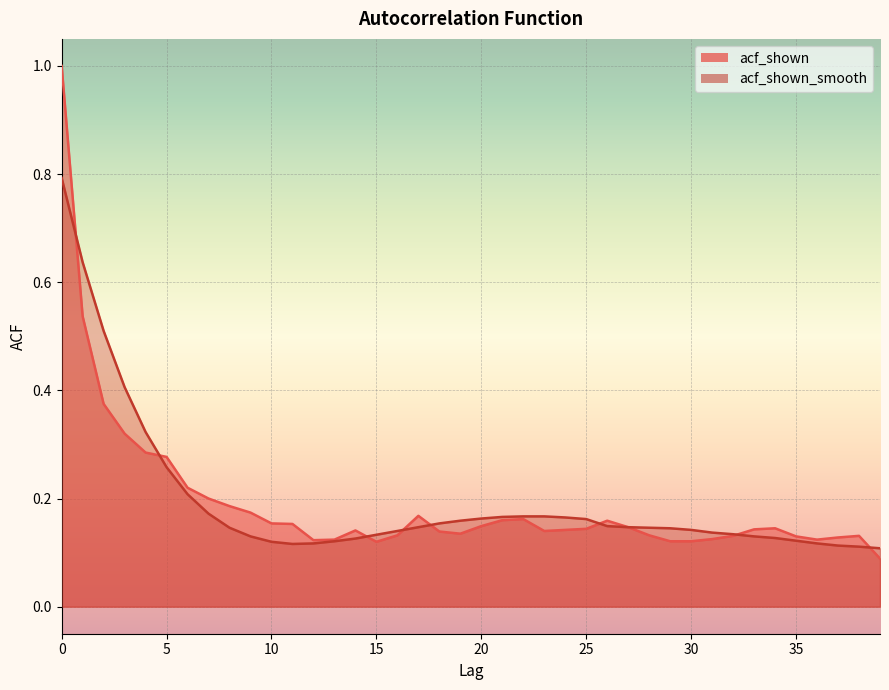

Reading left to right, list all the values displayed in this chart.

acf_shown: 0=1.0	1=0.5	2=0.4	3=0.3	4=0.3	5=0.3	6=0.2	7=0.2	8=0.2	9=0.2	10=0.2	11=0.2	12=0.1	13=0.1	14=0.1	15=0.1	16=0.1	17=0.2	18=0.1	19=0.1	20=0.1	21=0.2	22=0.2	23=0.1	24=0.1	25=0.1	26=0.2	27=0.1	28=0.1	29=0.1	30=0.1	31=0.1	32=0.1	33=0.1	34=0.1	35=0.1	36=0.1	37=0.1	38=0.1	39=0.1
acf_shown_smooth: 0=0.8	1=0.6	2=0.5	3=0.4	4=0.3	5=0.3	6=0.2	7=0.2	8=0.1	9=0.1	10=0.1	11=0.1	12=0.1	13=0.1	14=0.1	15=0.1	16=0.1	17=0.1	18=0.2	19=0.2	20=0.2	21=0.2	22=0.2	23=0.2	24=0.2	25=0.2	26=0.1	27=0.1	28=0.1	29=0.1	30=0.1	31=0.1	32=0.1	33=0.1	34=0.1	35=0.1	36=0.1	37=0.1	38=0.1	39=0.1